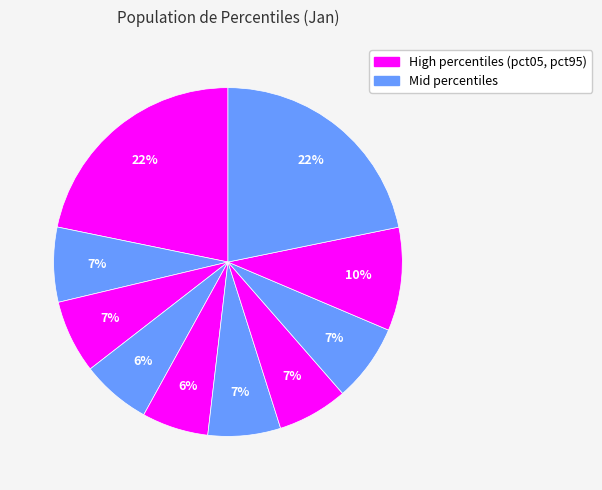

Is there a majority slice in this chart?

No